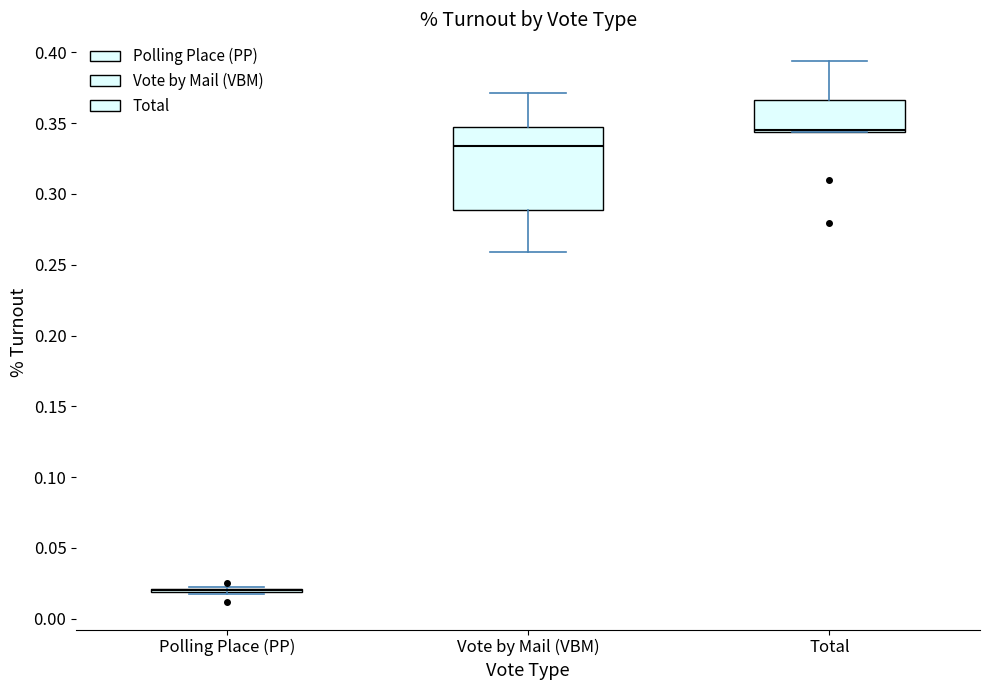

Reading left to right, read every box against the y-axis: the position of its median line, the range the box covers, and the ends of its whiskers. The values are not printed on the chart, so give them approximately, as read against the axis.

Polling Place (PP): box collapsed to a line at 0.020, whiskers 0.015 to 0.020
Vote by Mail (VBM): median 0.335, box 0.290 to 0.345, whiskers 0.260 to 0.370
Total: median 0.345 (just above the box's lower edge), box 0.345 to 0.365, whiskers 0.345 to 0.395